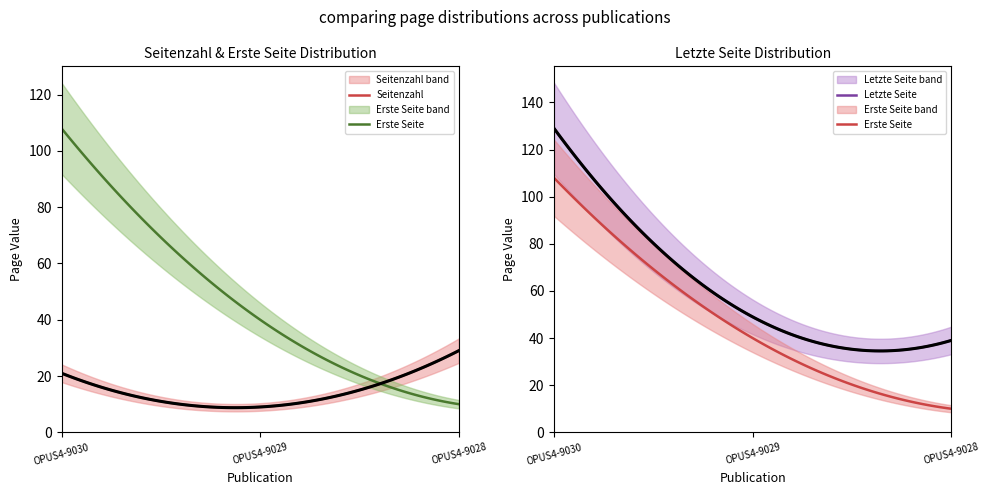

Reading left to right, extract all data points from this chart.

Seitenzahl: 21	9	29
Erste Seite: 108	40	10
Letzte Seite: 129	49	39